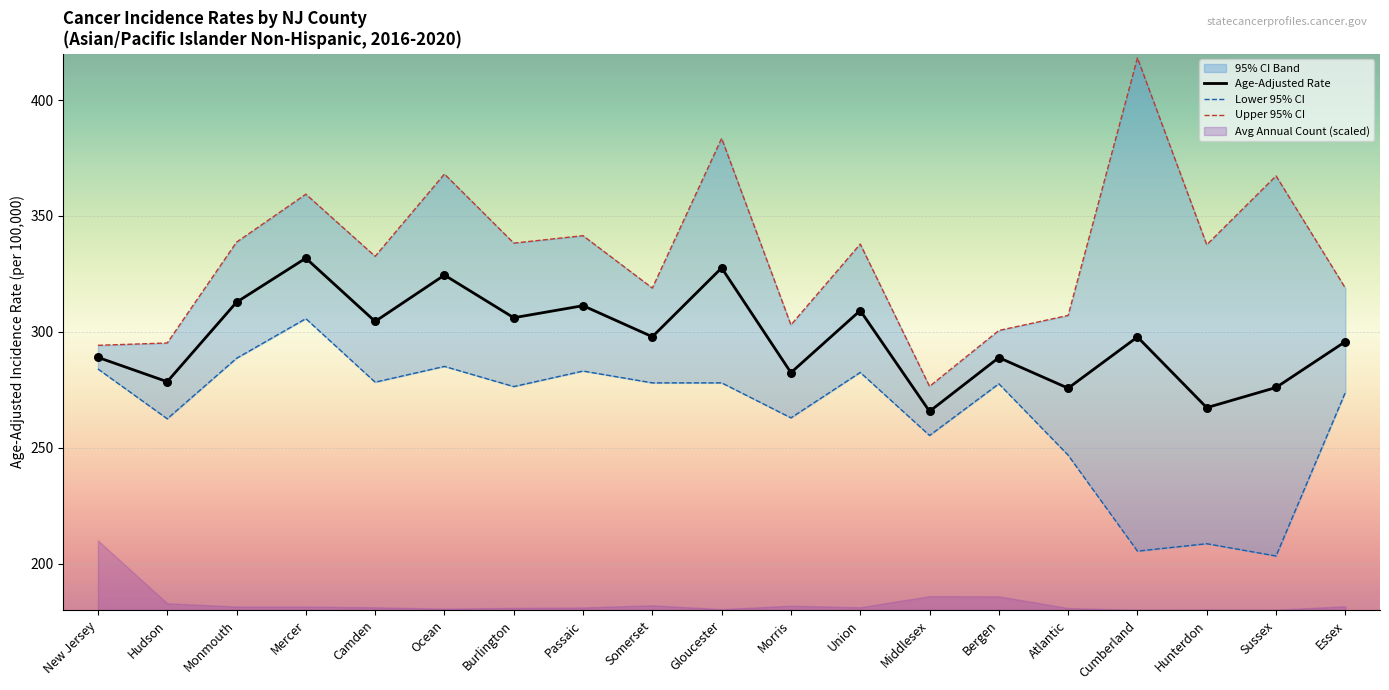

At how many categories does at least one series exceed 276?

19